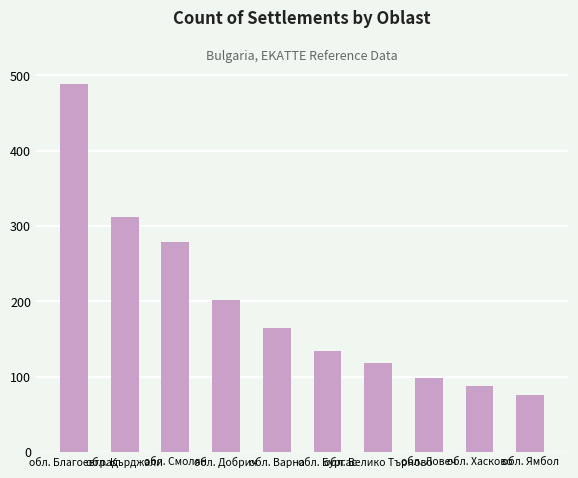

How many bars are there in total?

10